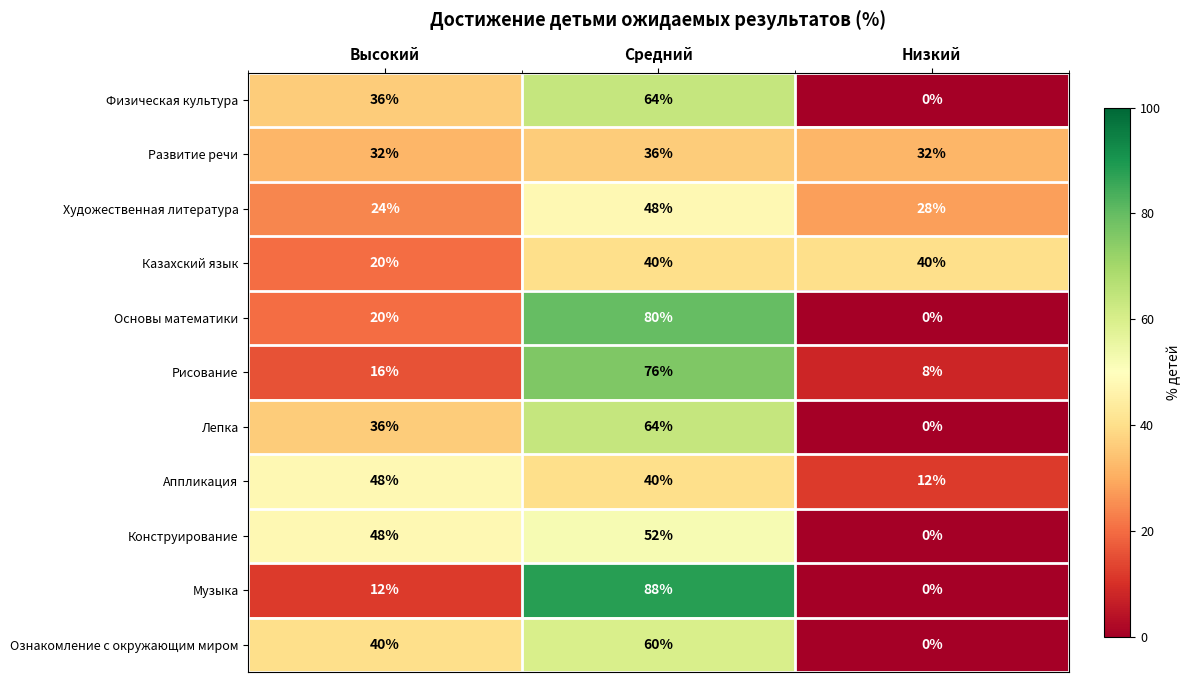

What is the average value of the Физическая культура series?

33